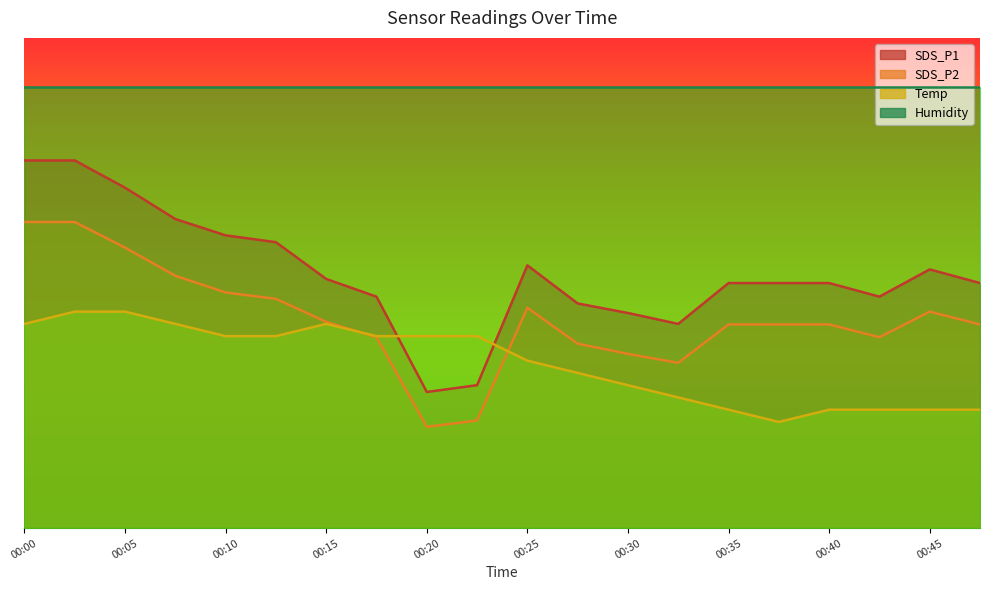

Between 00:30 and 00:02, which is larger?

00:02